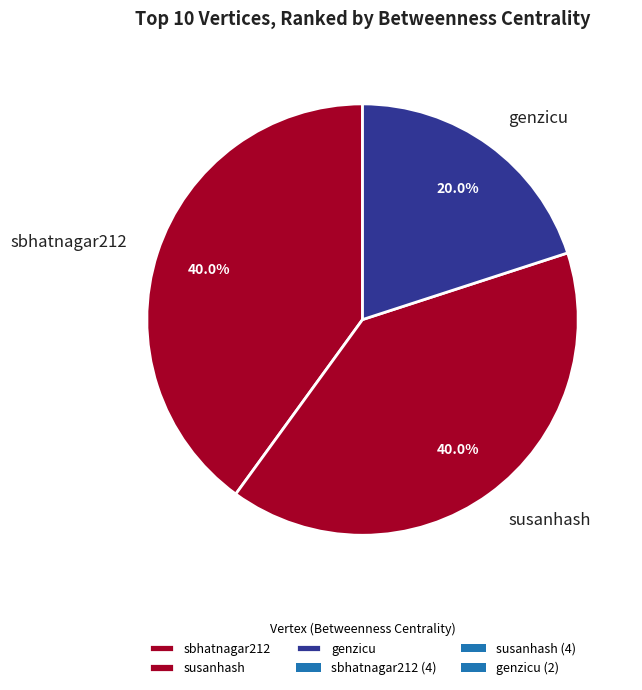

Approximately how many times larger is the value at sbhatnagar212 compared to genzicu?

2.0